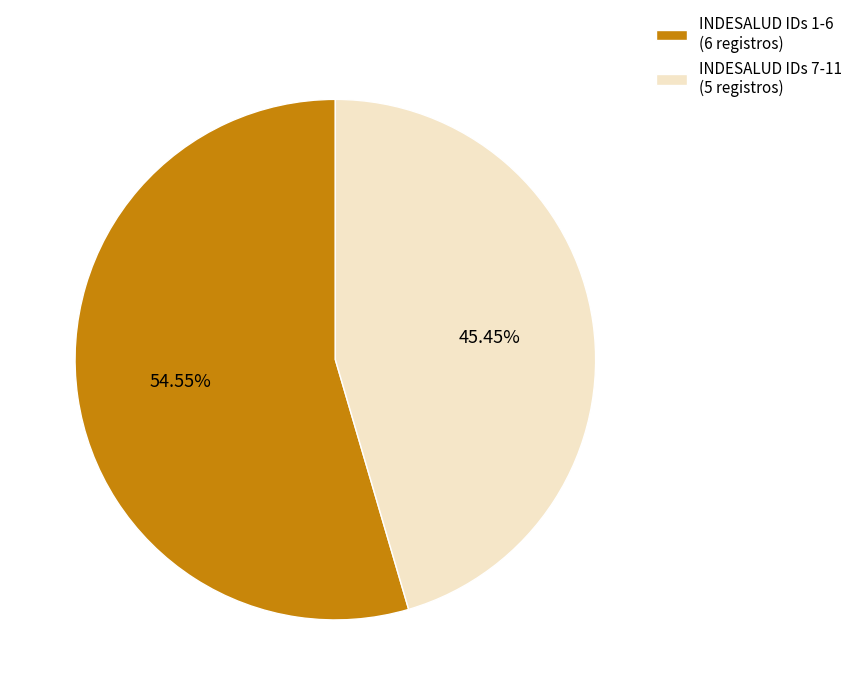

Rank the categories by value from highest to lowest.

INDESALUD IDs 1-6 (6 registros), INDESALUD IDs 7-11 (5 registros)